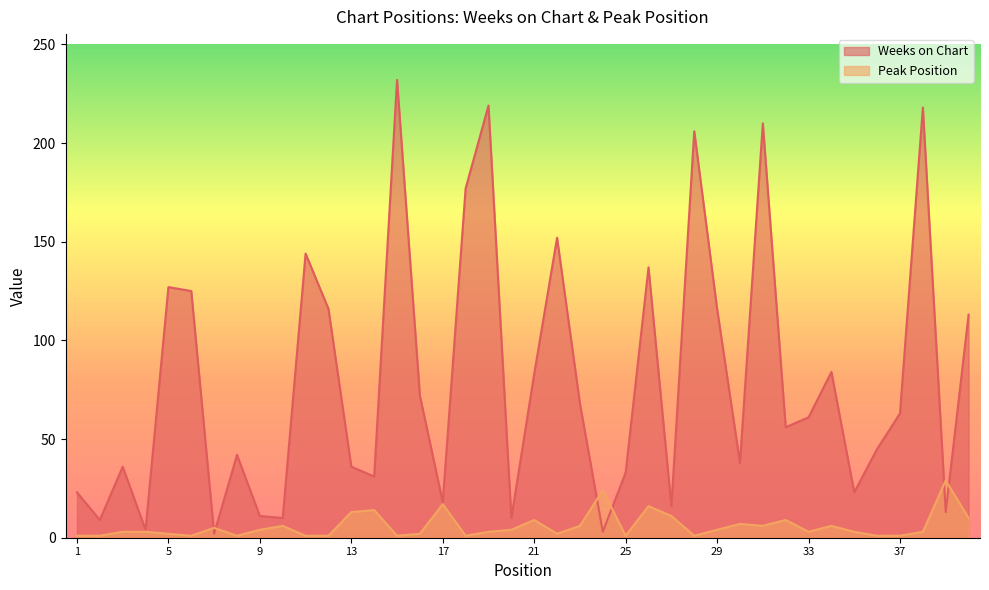

Rank the categories by Weeks on Chart value from lowest to highest.

7, 24, 4, 2, 10, 20, 9, 39, 27, 17, 1, 35, 14, 25, 3, 13, 30, 8, 36, 32, 33, 37, 23, 16, 21, 34, 40, 12, 29, 6, 5, 26, 11, 22, 18, 28, 31, 38, 19, 15